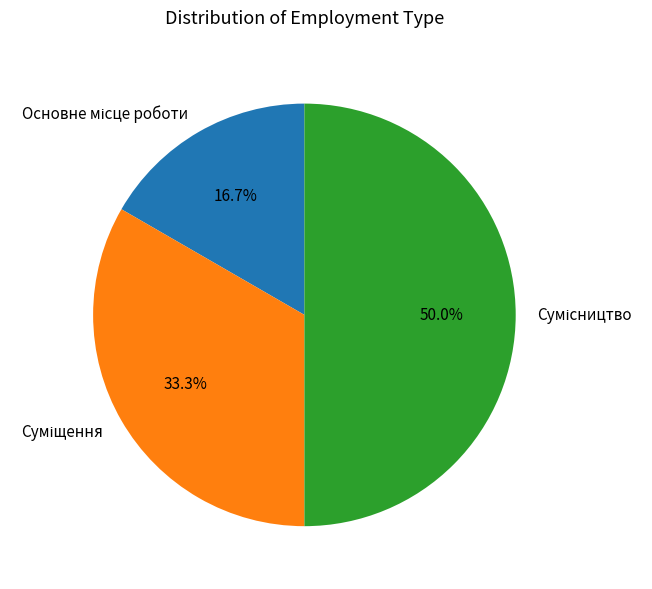

How many slices are in this pie chart?

3